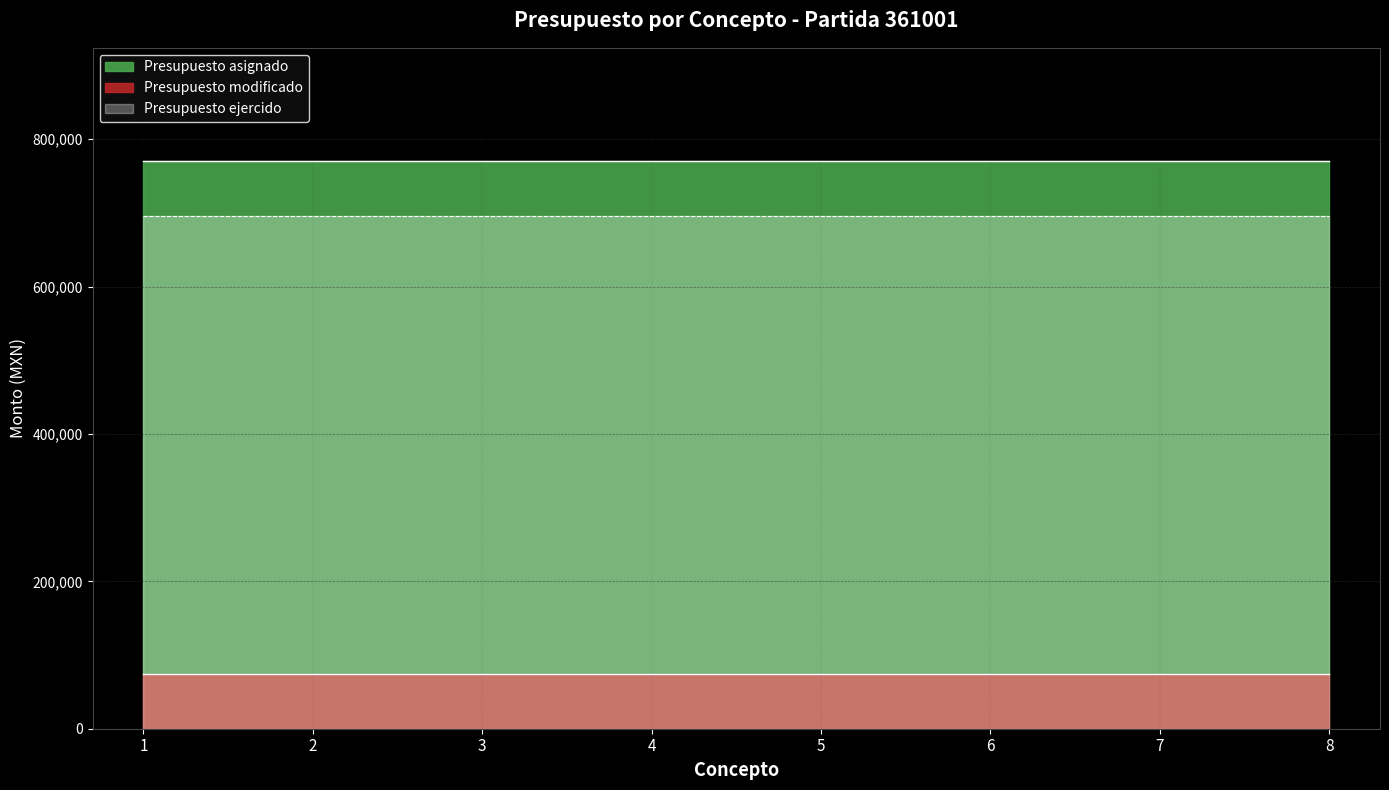

Is the value of Presupuesto ejercido at 6 greater than the value of Presupuesto asignado at 8?

No